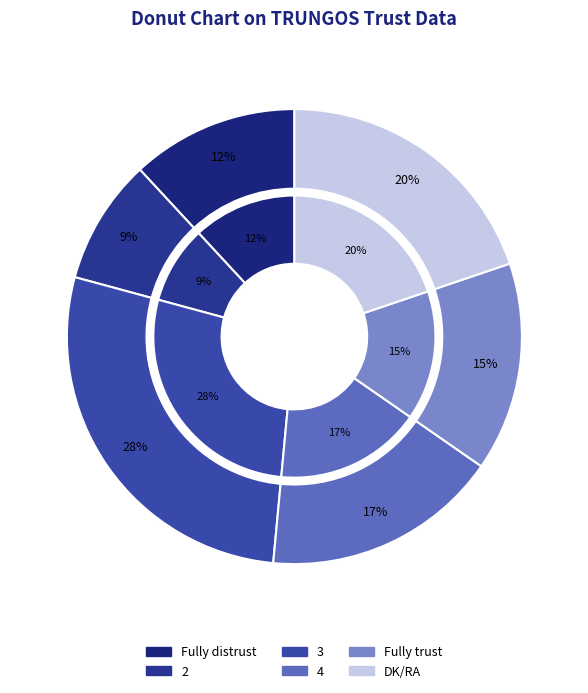

What is the smallest slice in the pie chart?

2